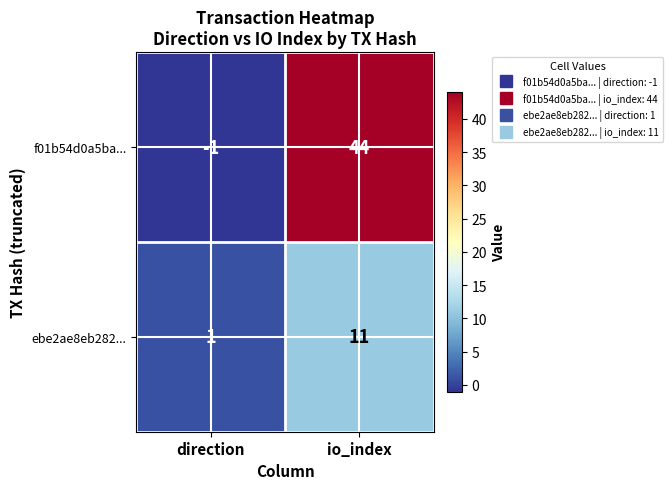

Reading left to right, list all the values displayed in this chart.

f01b54d0a5ba...: -1	44
ebe2ae8eb282...: 1	11